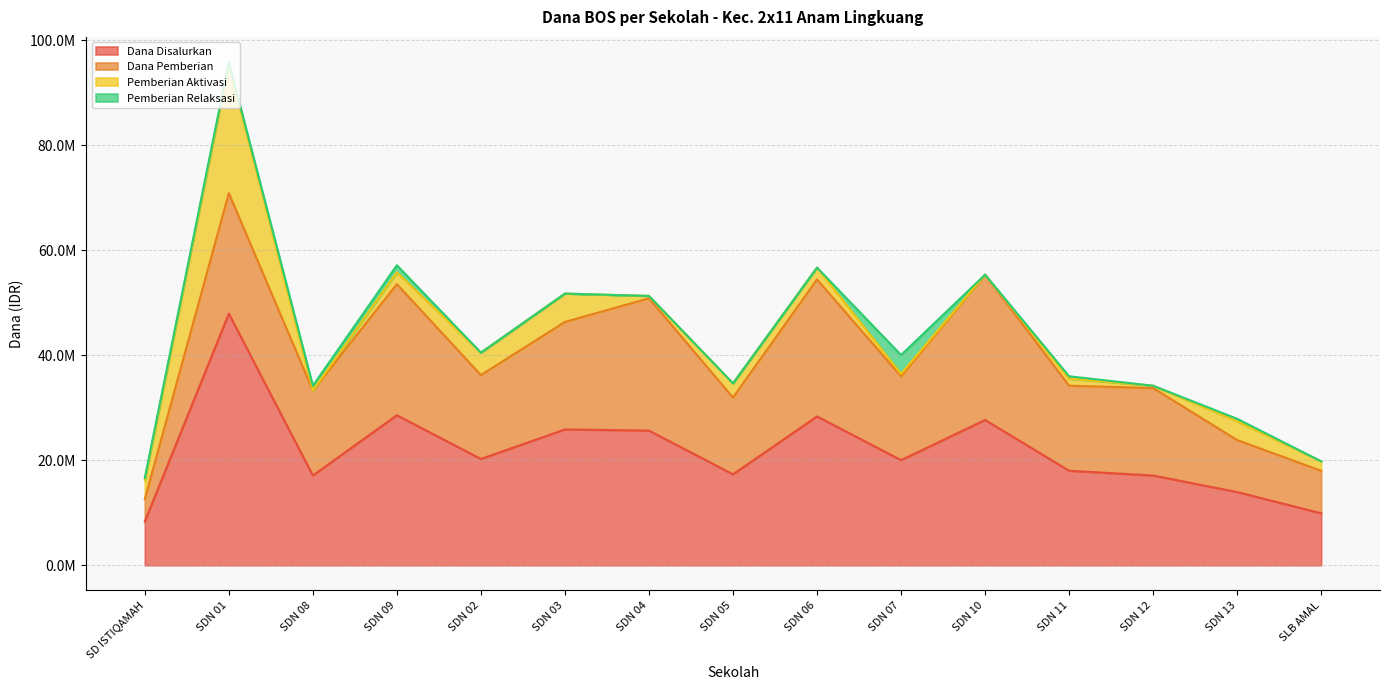

Where is Dana Pemberian nearest to the value 15975000?

SDN 02